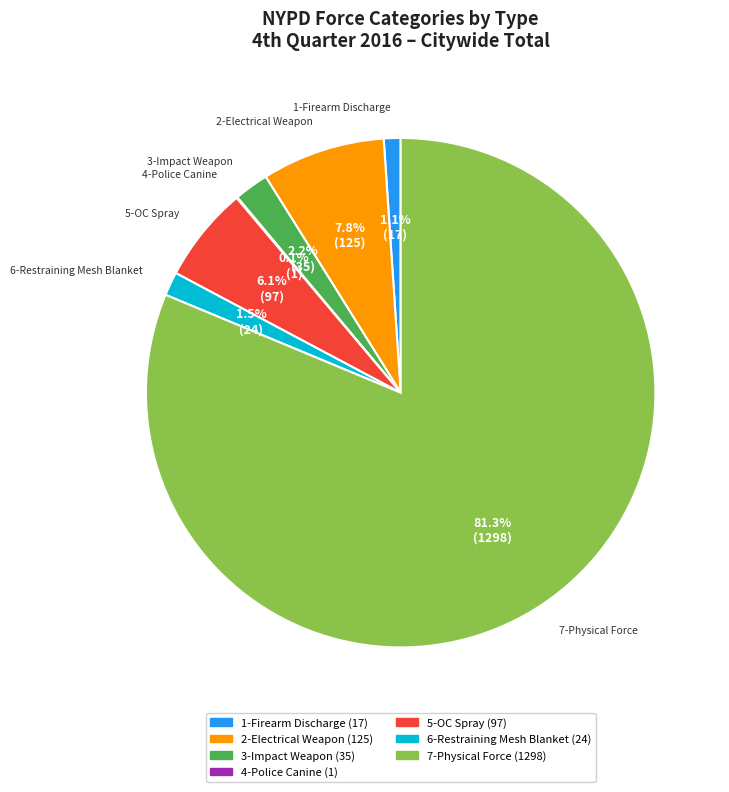

Is 7-Physical Force the majority of the pie?

Yes